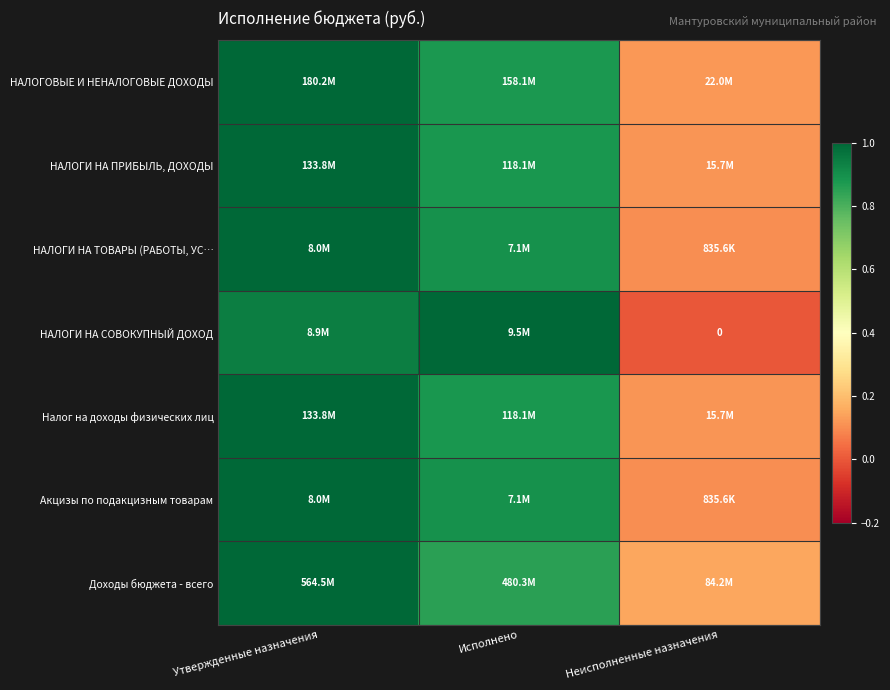

Count the Акцизы по подакцизным товарам values in the range 0 to 1.

3